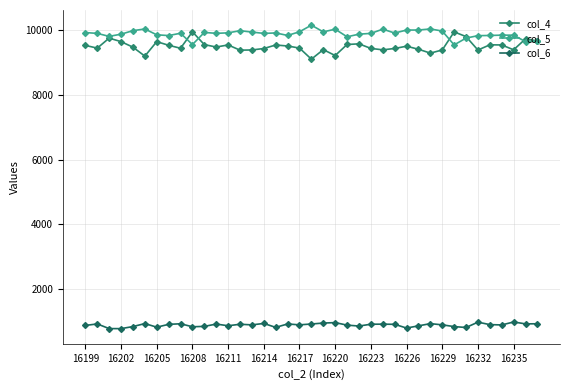

Count the number of categories in the chart.

39